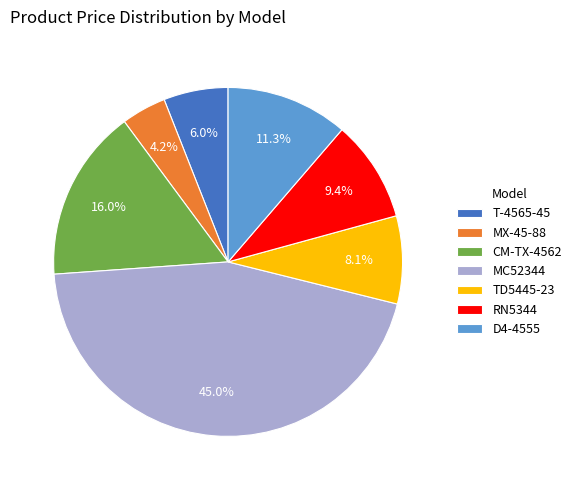

The MX-45-88 slice represents 4% of the pie. True or false?

True